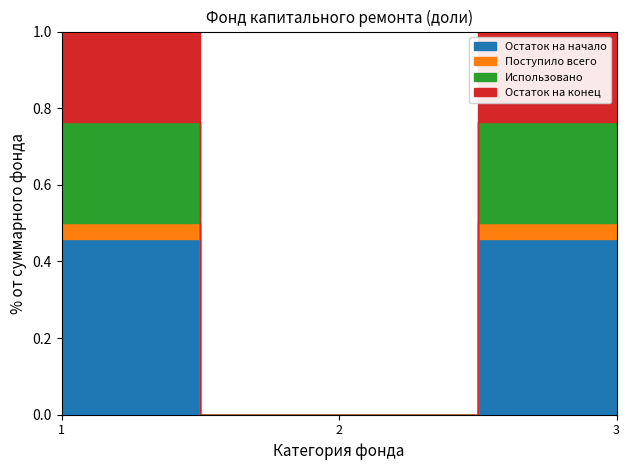

Does the chart have visible grid lines?

No